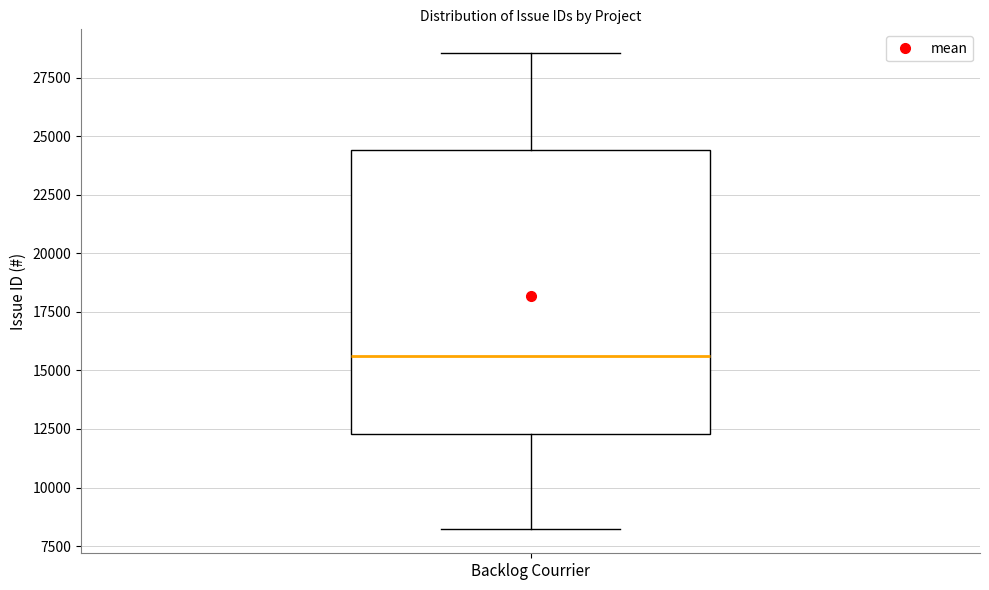

Where does the lower whisker of the box for Backlog Courrier end on the y-axis? The values are not printed on the chart, so give them approximately, as read against the axis.

8000